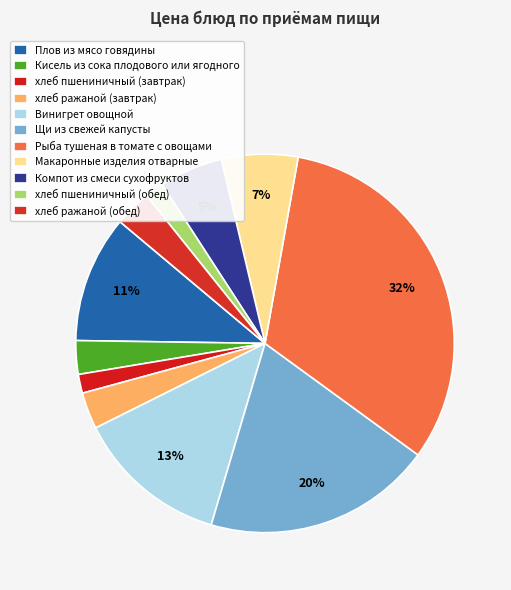

To the nearest percent, what portion does хлеб пшениничный (завтрак) represent?

2%